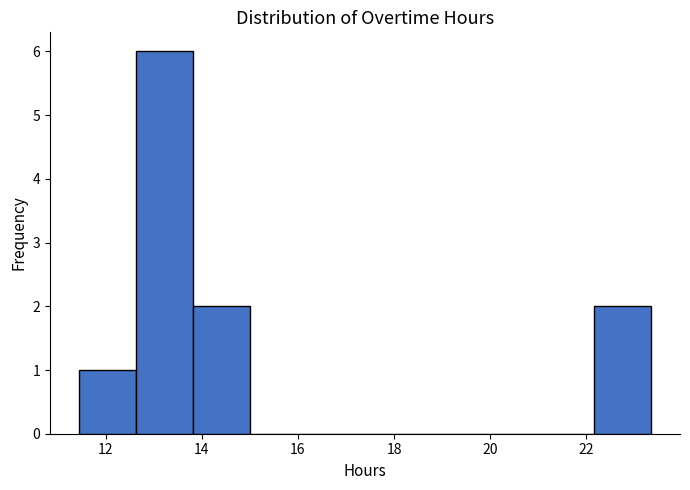

Over which range of the x-axis is the bar tallest?

12.6 to 13.8